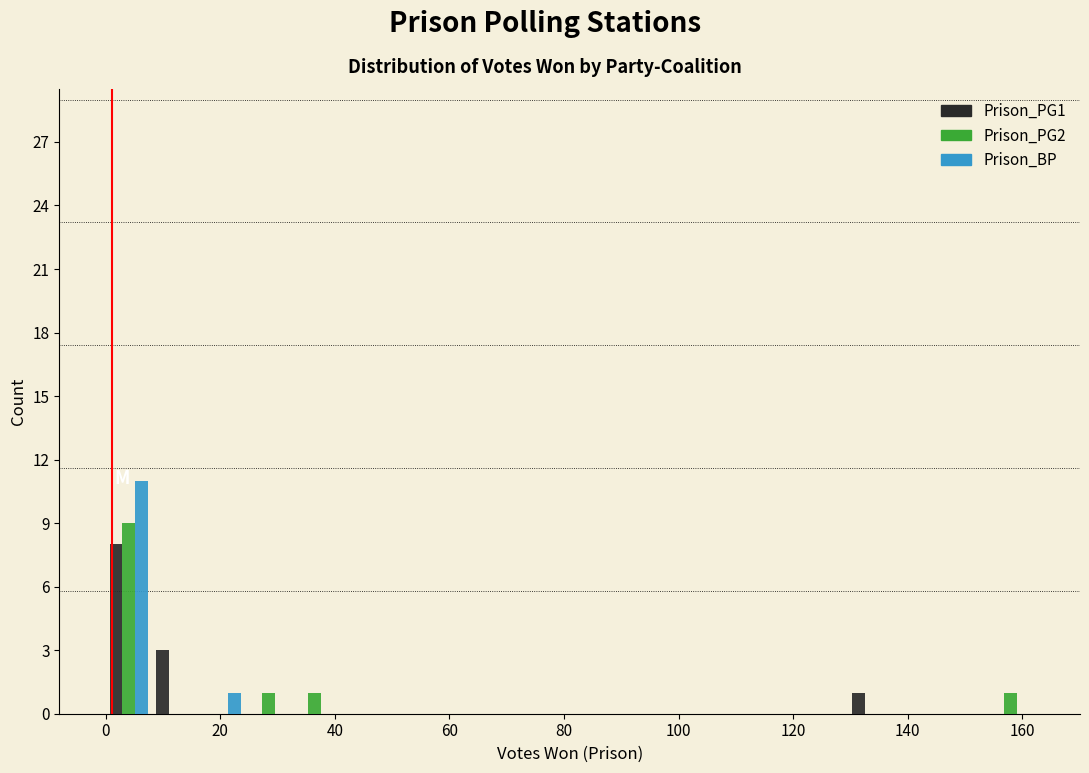

Reading left to right, list every range on the x-axis with the height of the bar of each series over it. Neither the bar edges nor the heights are printed on the chart, so give them approximately, as read against the axes.

0 to 8: Prison_PG1=8	Prison_PG2=9	Prison_BP=11
8 to 16: Prison_PG1=3	Prison_PG2=0	Prison_BP=0
16 to 24: Prison_PG1=0	Prison_PG2=0	Prison_BP=1
24 to 32: Prison_PG1=0	Prison_PG2=1	Prison_BP=0
32 to 40: Prison_PG1=0	Prison_PG2=1	Prison_BP=0
40 to 48: Prison_PG1=0	Prison_PG2=0	Prison_BP=0
48 to 56: Prison_PG1=0	Prison_PG2=0	Prison_BP=0
56 to 64: Prison_PG1=0	Prison_PG2=0	Prison_BP=0
64 to 72: Prison_PG1=0	Prison_PG2=0	Prison_BP=0
72 to 82: Prison_PG1=0	Prison_PG2=0	Prison_BP=0
82 to 90: Prison_PG1=0	Prison_PG2=0	Prison_BP=0
90 to 98: Prison_PG1=0	Prison_PG2=0	Prison_BP=0
98 to 106: Prison_PG1=0	Prison_PG2=0	Prison_BP=0
106 to 114: Prison_PG1=0	Prison_PG2=0	Prison_BP=0
114 to 122: Prison_PG1=0	Prison_PG2=0	Prison_BP=0
122 to 130: Prison_PG1=0	Prison_PG2=0	Prison_BP=0
130 to 138: Prison_PG1=1	Prison_PG2=0	Prison_BP=0
138 to 146: Prison_PG1=0	Prison_PG2=0	Prison_BP=0
146 to 154: Prison_PG1=0	Prison_PG2=0	Prison_BP=0
154 to 162: Prison_PG1=0	Prison_PG2=1	Prison_BP=0